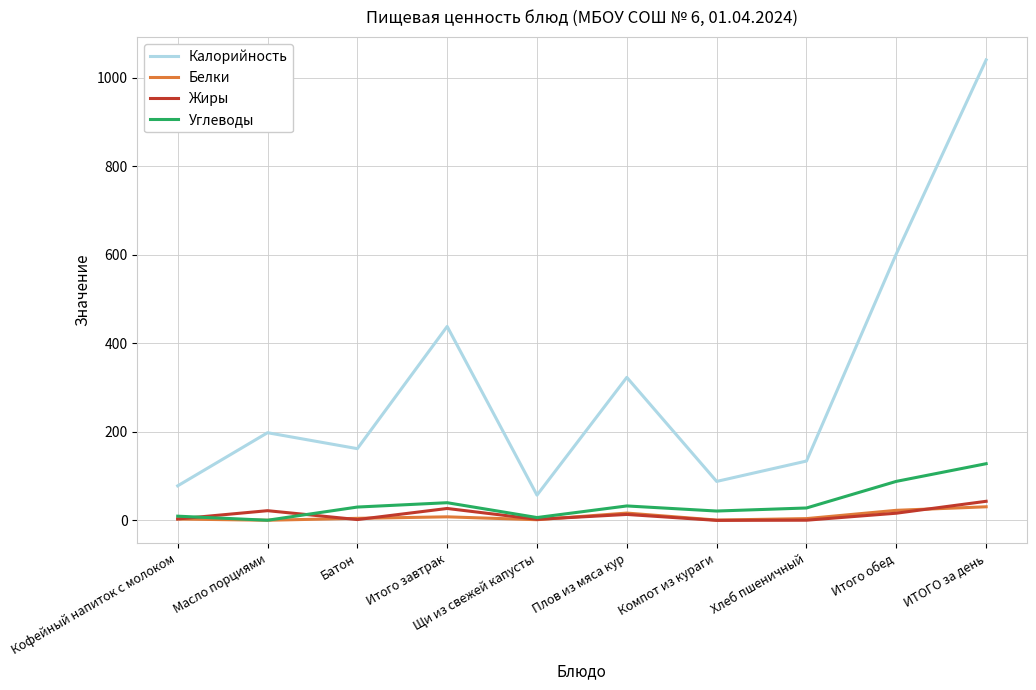

At which label is Калорийность closest to 548?

Итого обед